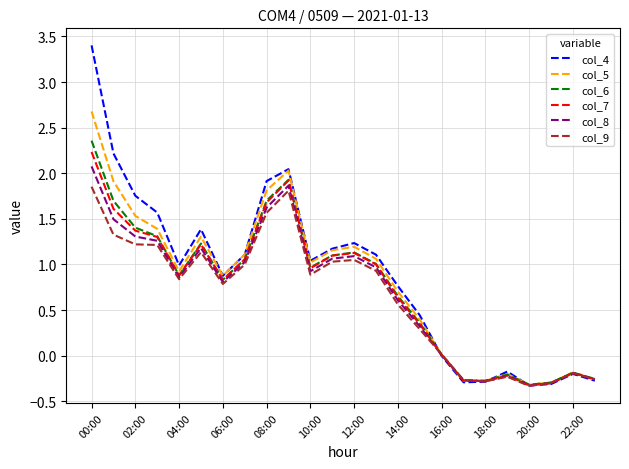

Rank the series by their maximum value, from highest to lowest.

col_4, col_5, col_6, col_7, col_8, col_9